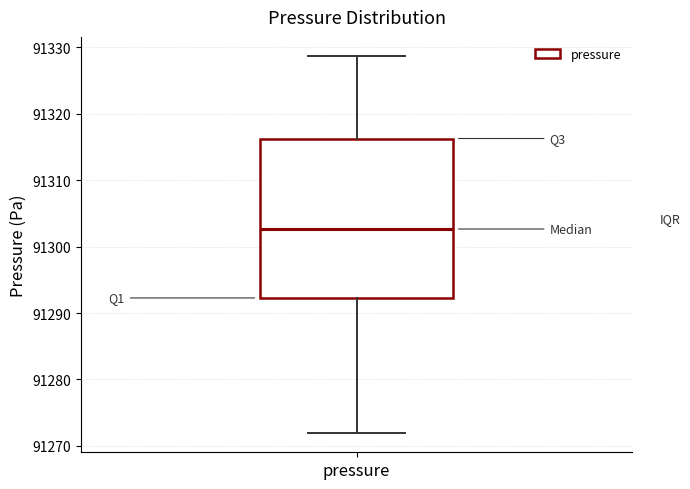

Where does the lower whisker of the box for pressure end on the y-axis? The values are not printed on the chart, so give them approximately, as read against the axis.

91272